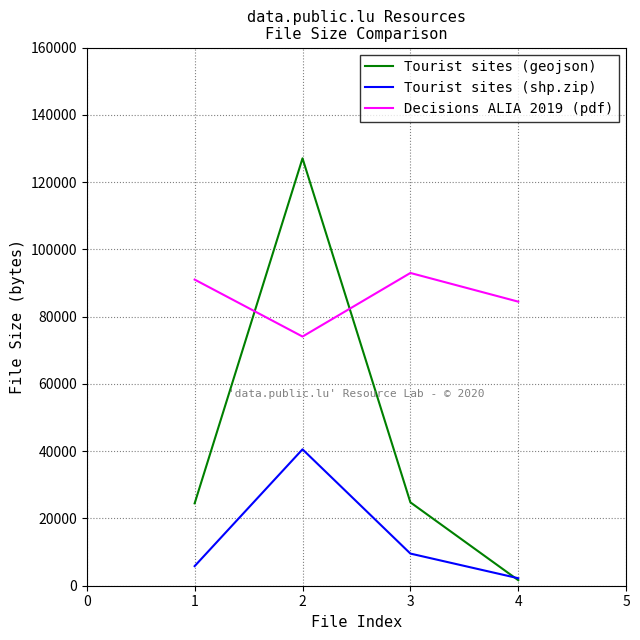

Where is Tourist sites (shp.zip) nearest to the value 21396?

3